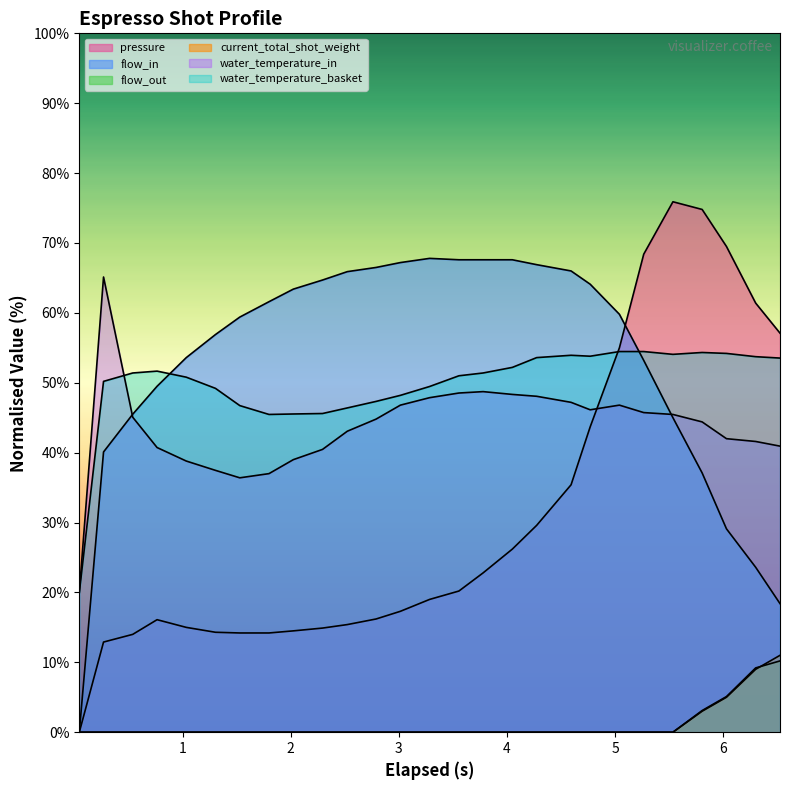

Does the chart display data point markers on the line(s)?

No